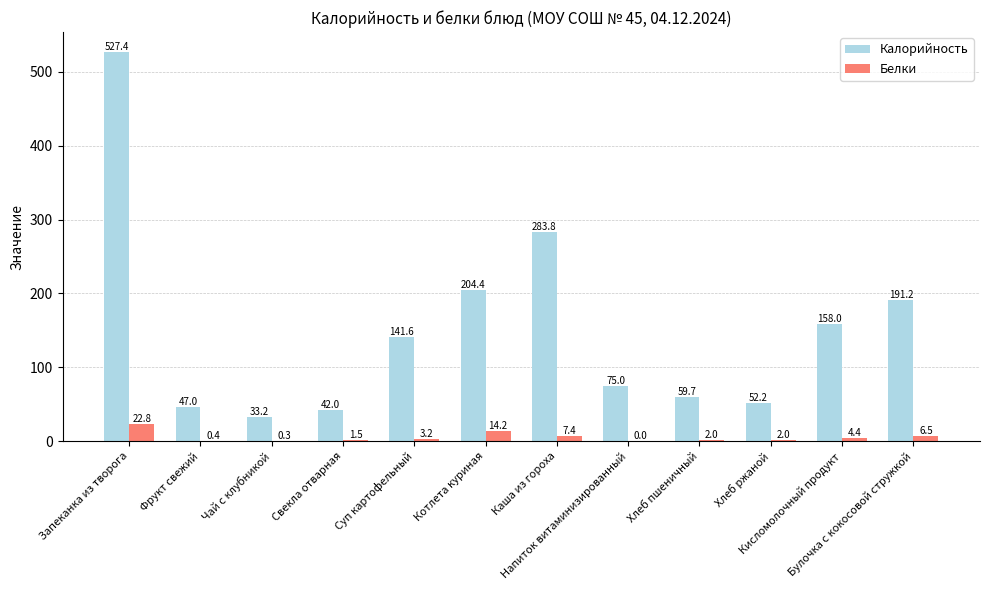

What are all the series names shown in the legend?

Калорийность, Белки